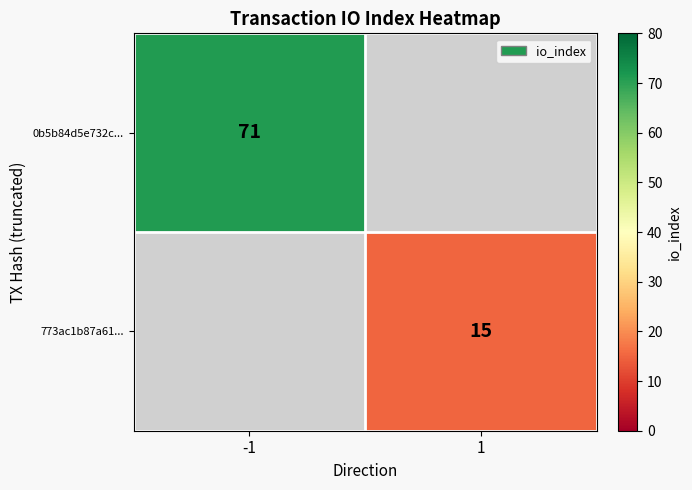

Is it true that 773ac1b87a61... equals 5 at 1?

False